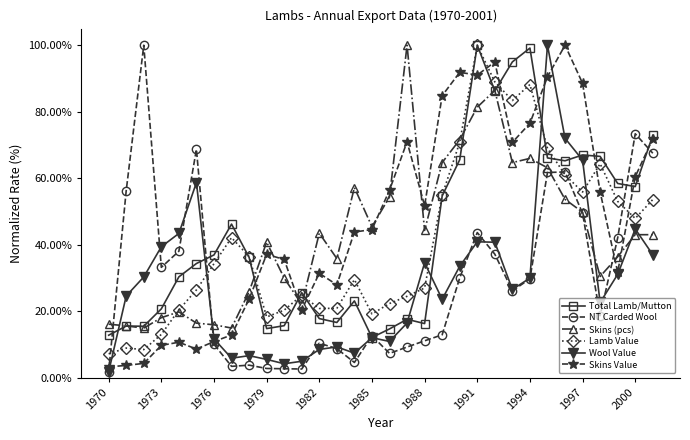

What is the maximum value shown in the chart?

100.0